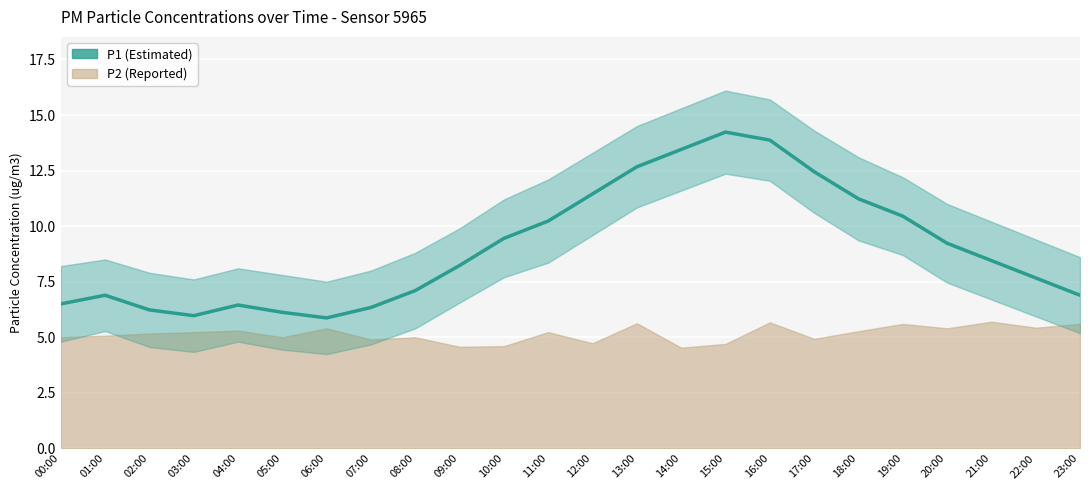

How many points are higher than both their immediate neighbors (excluding endpoints)?

3